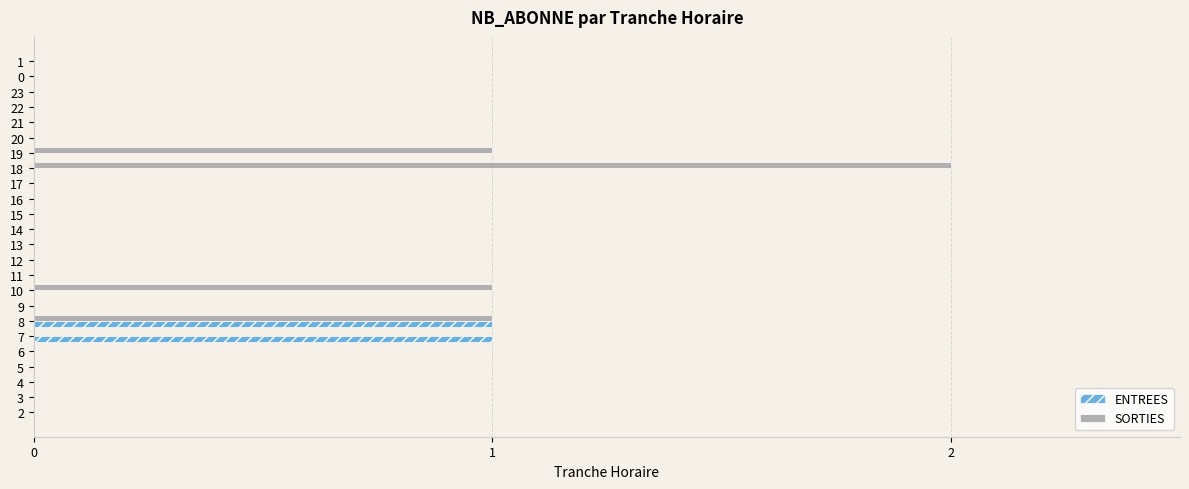

Which category has the highest value in the SORTIES series?

18